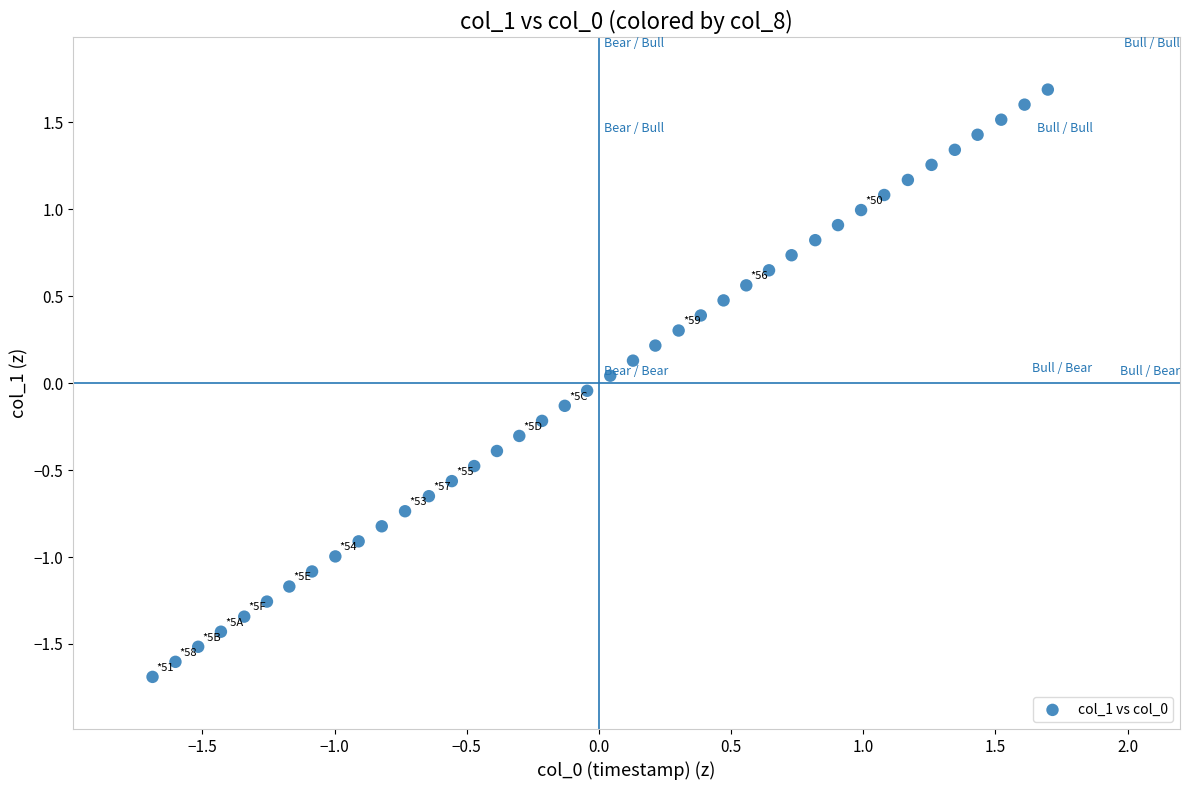

What is the range of X values (max minus min)?

3.4